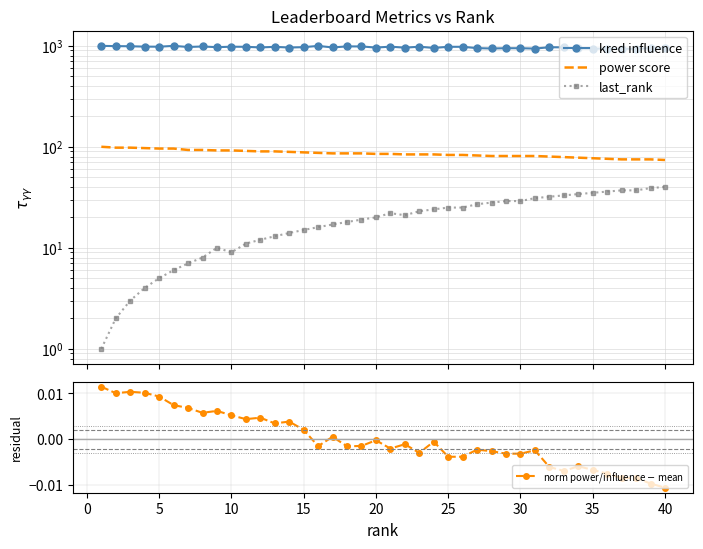

How many interior local valleys does the kred influence series have?

12